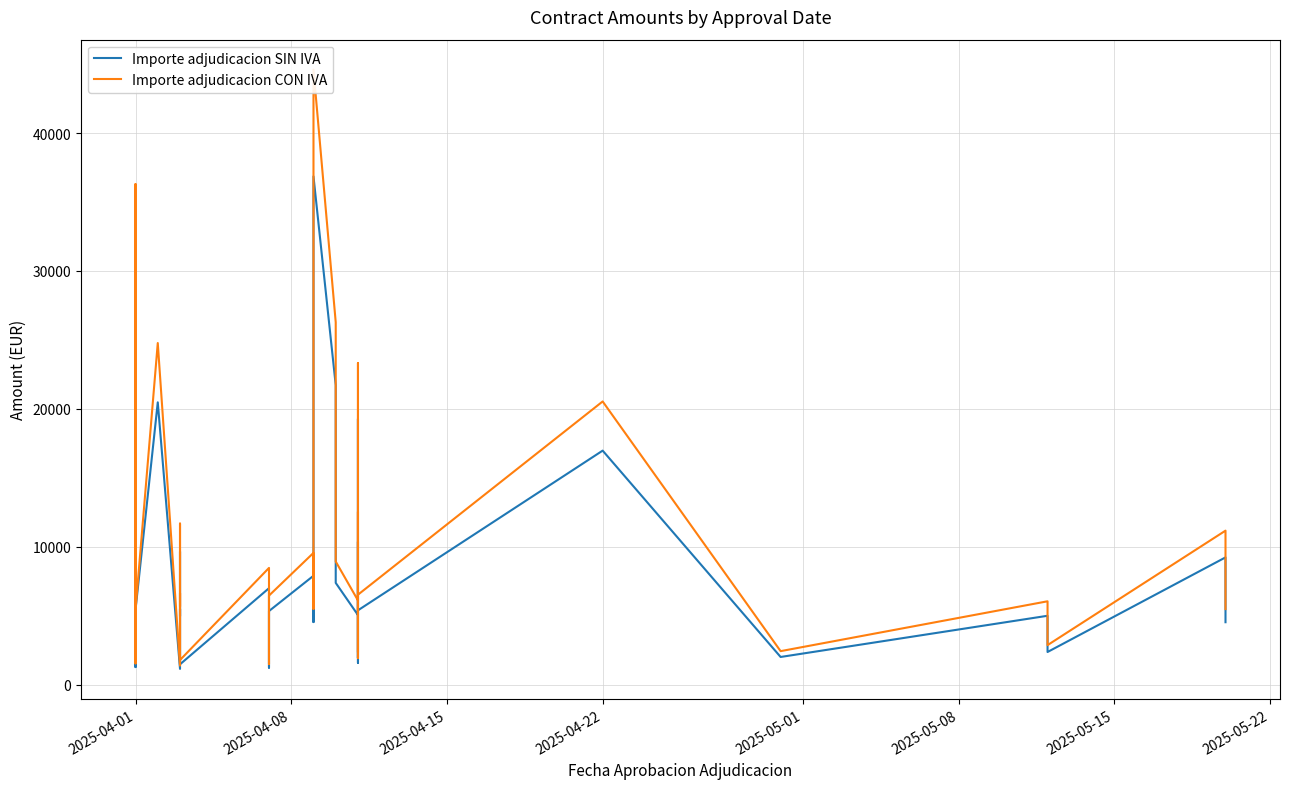

Rank the series by their average value, from lowest to highest.

Importe adjudicacion SIN IVA, Importe adjudicacion CON IVA